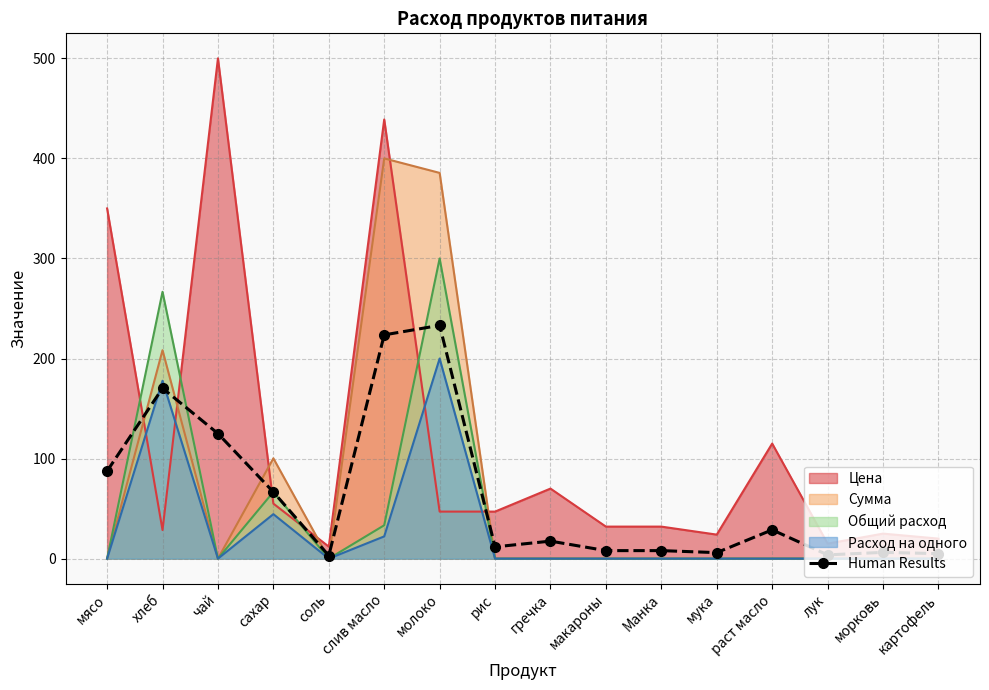

Reading left to right, extract all data points from this chart.

мясо=87.5	хлеб=170.3	чай=125.0	сахар=66.6	соль=3.0	слив масло=223.6	молоко=233.1	рис=11.7	гречка=17.5	макароны=8.0	Манка=8.0	мука=6.0	раст масло=28.7	лук=3.7	морковь=6.2	картофель=5.0